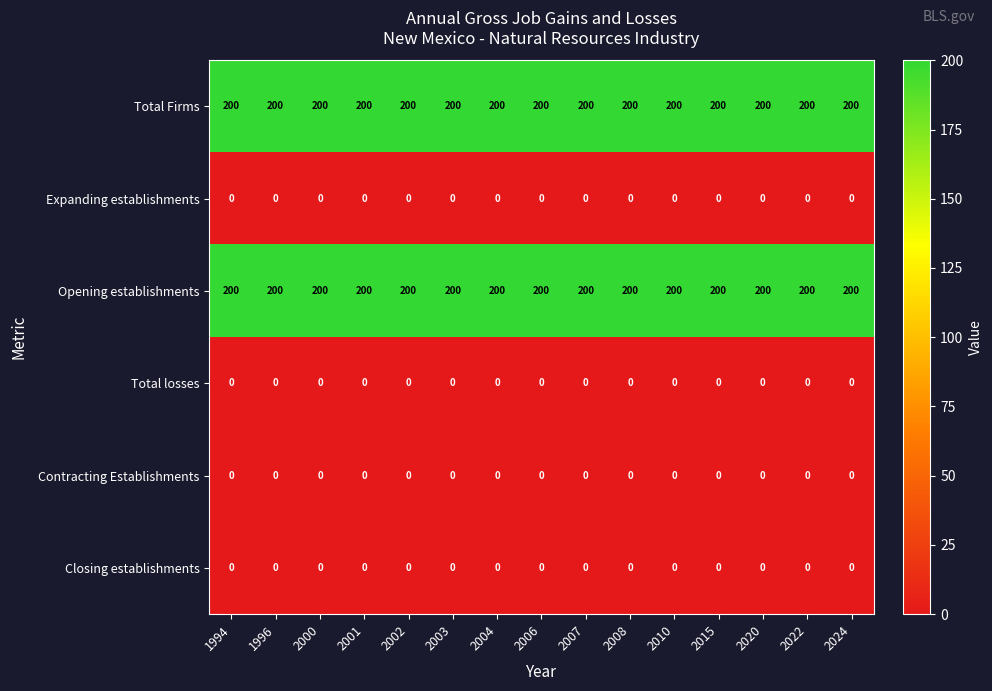

What is the sum of all Opening establishments values?

3000